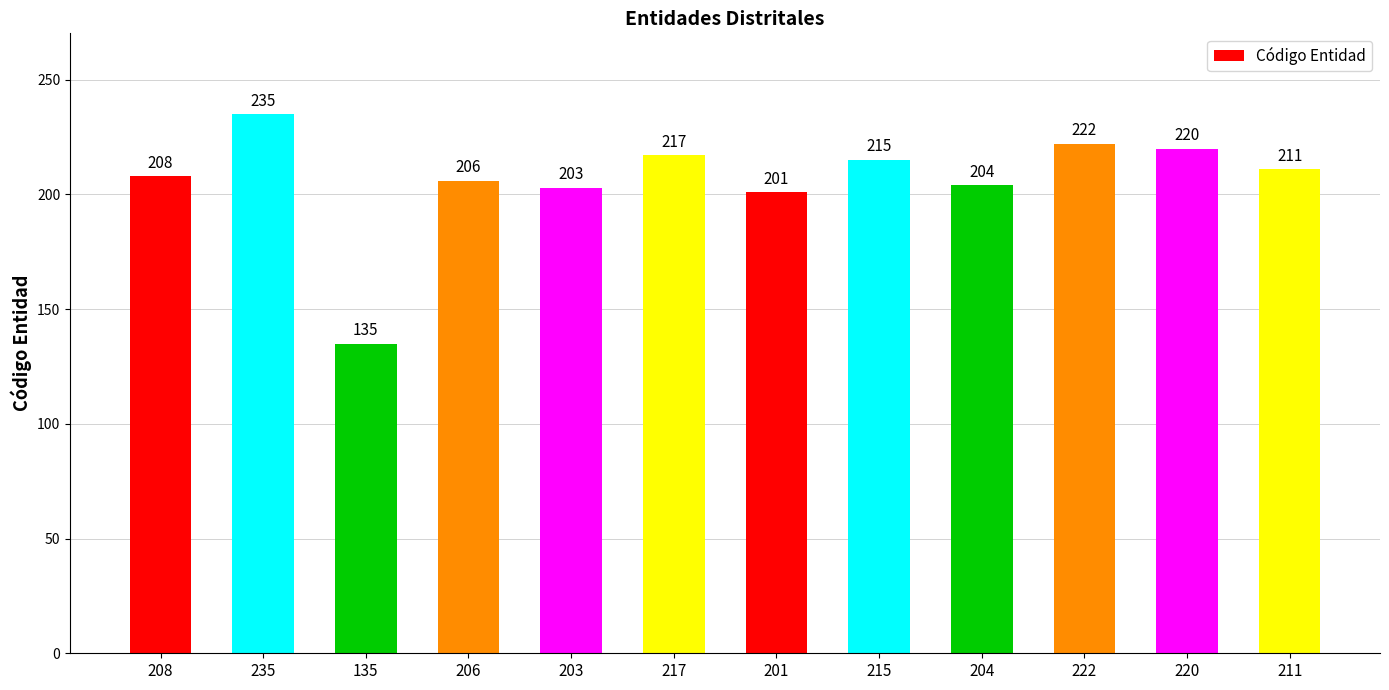

True or false: the data shows 114 at 217.

False